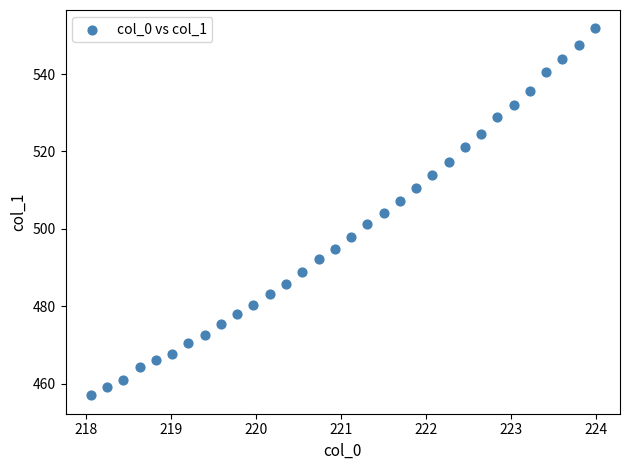

What is the range of Y values (max minus min)?

94.9